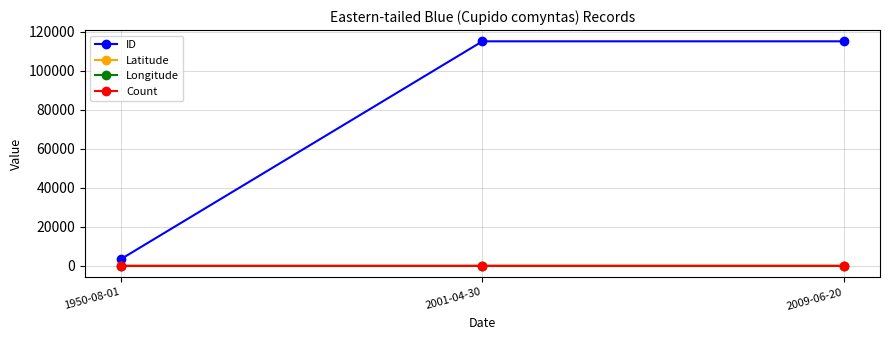

What is the maximum value shown in the chart?

115112.0